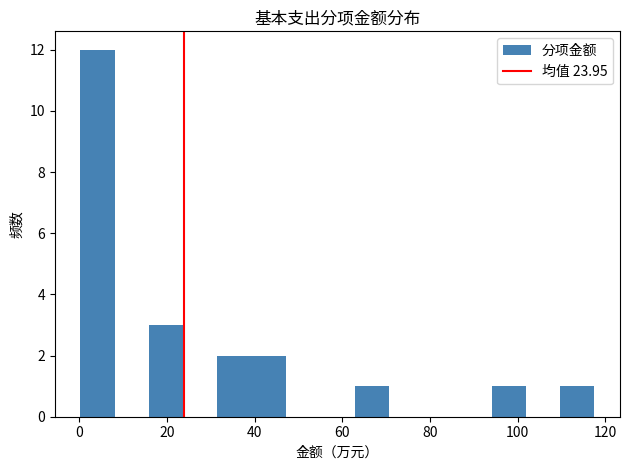

Around what value on the x-axis is the tallest bar? Give the approximate position of its centre, as read against the axis.

4